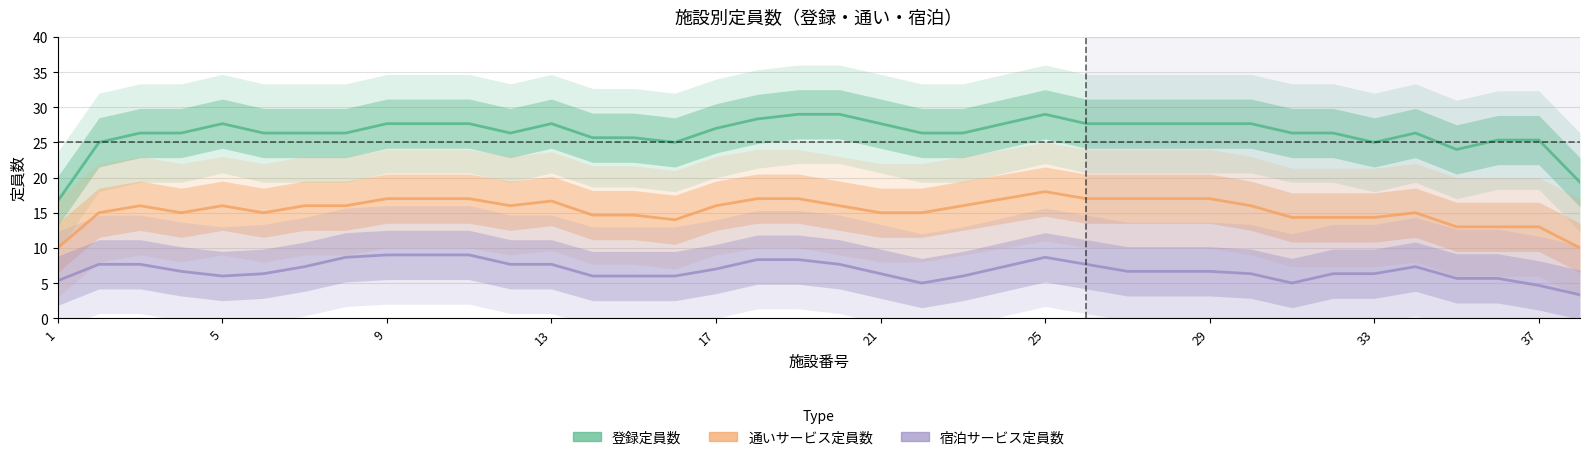

What is the difference between the second highest and second lowest values in the 通いサービス定員数 series?

7.0